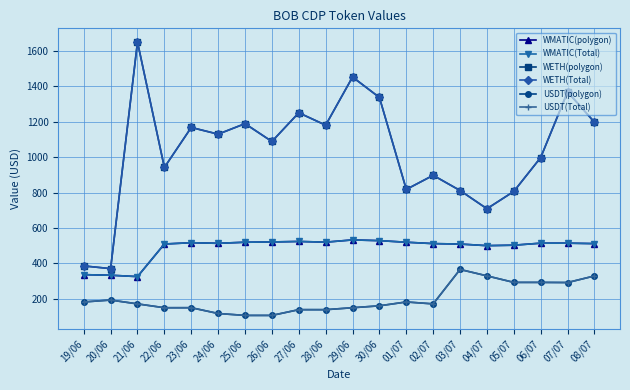

What is the lowest value of the WETH(Total) series?

370.0